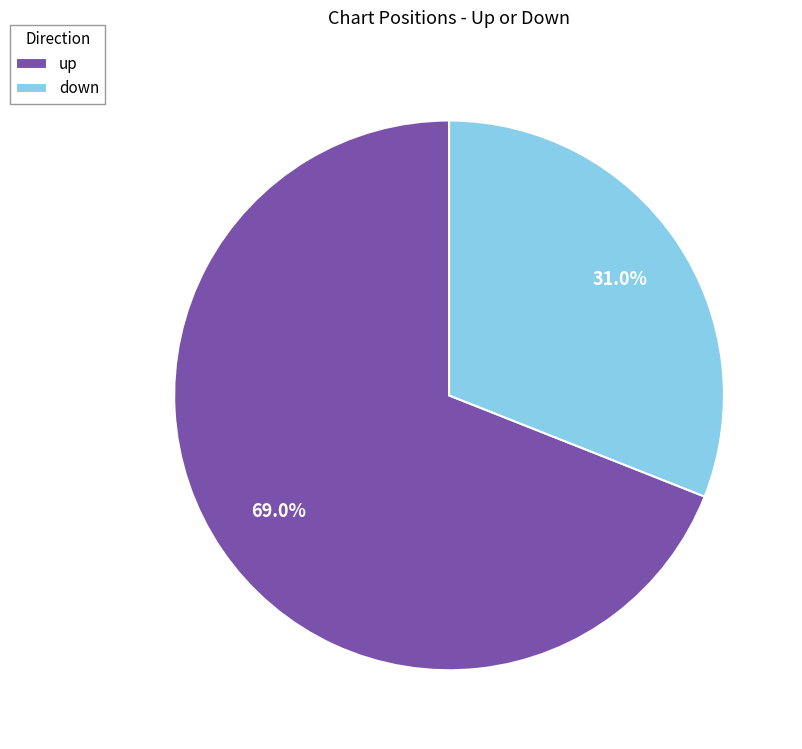

To the nearest percent, what portion does up represent?

69%